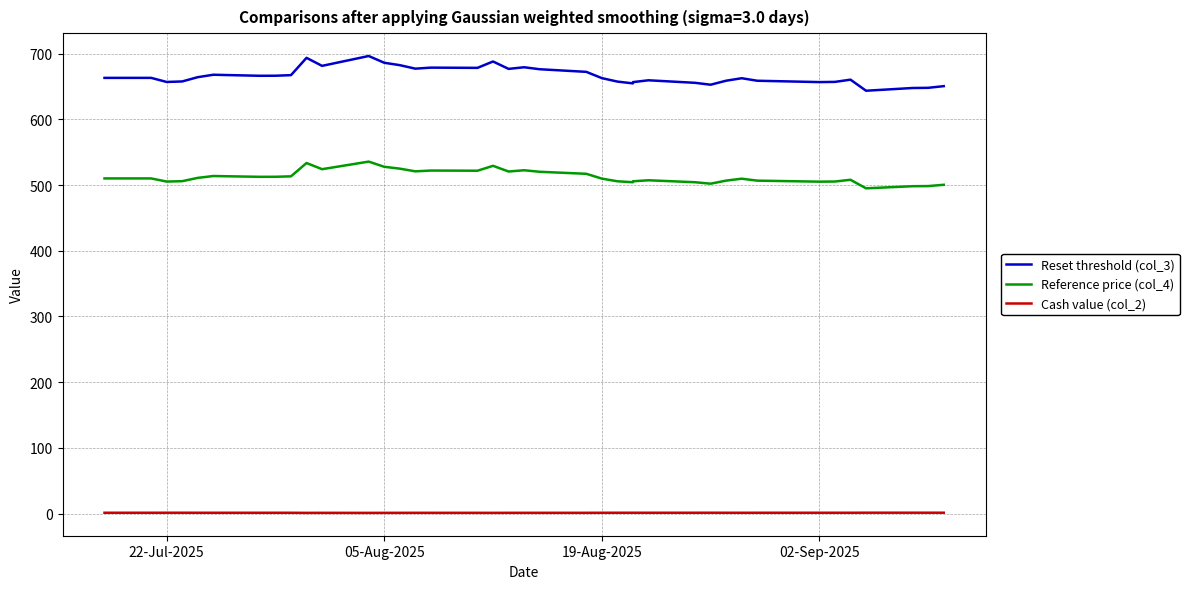

How many interior local peaks does the Cash value (col_2) series have?

5